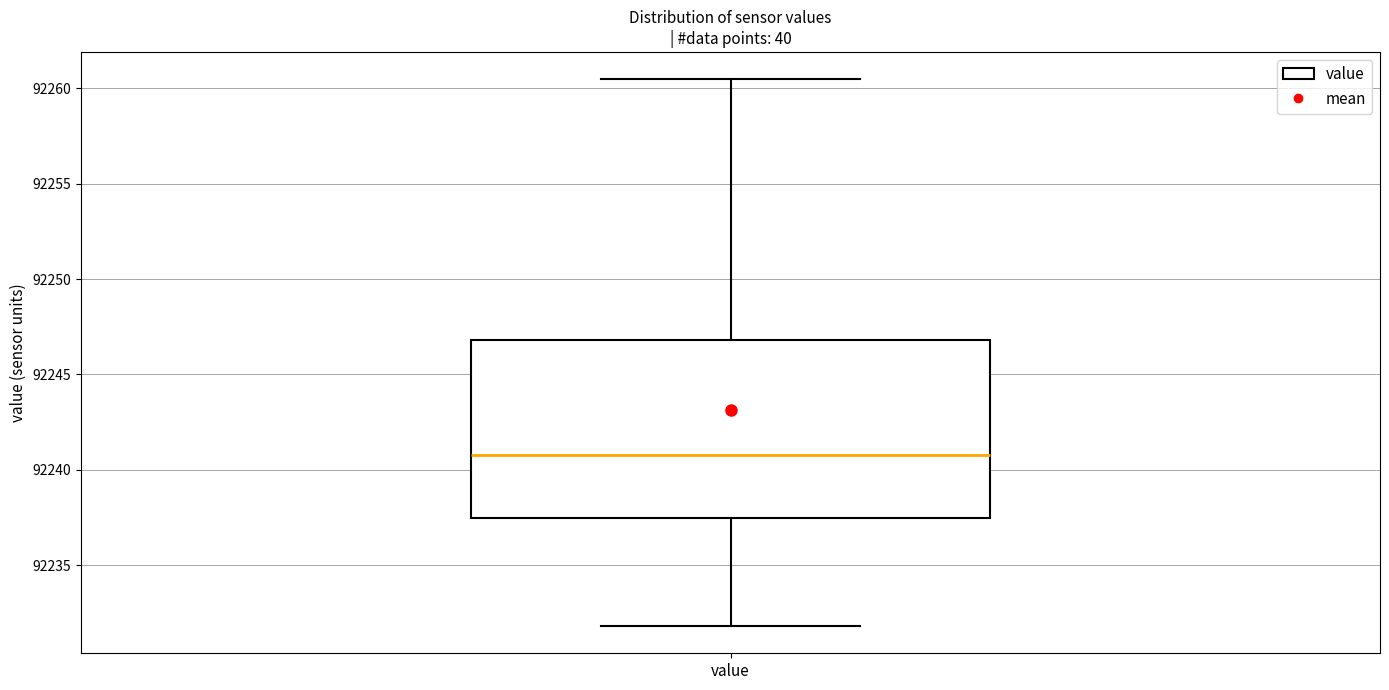

Transcribe this box plot: give where the median line is, the range the box spans, and where the two whiskers end, as read against the y-axis. The values are not printed on the chart, so give them approximately, as read against the axis.

median 92241.0, box 92237.5 to 92247.0, whiskers 92232.0 to 92260.5